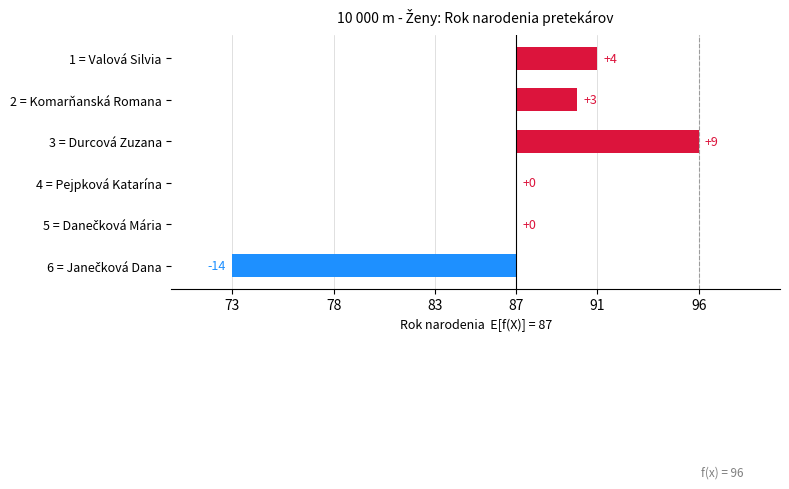

What is the difference between the second highest and minimum values?

18